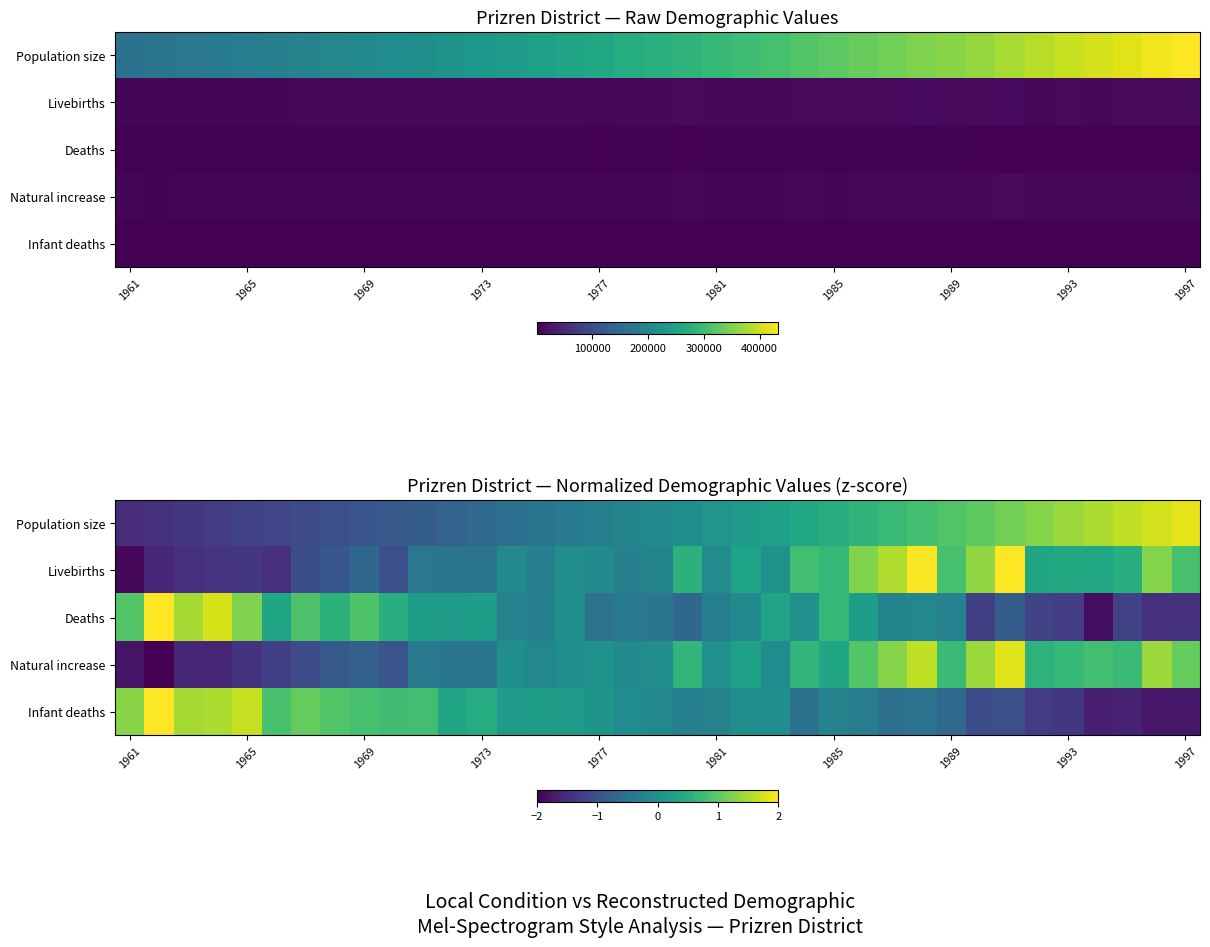

At how many categories does at least one series exceed 0?

35